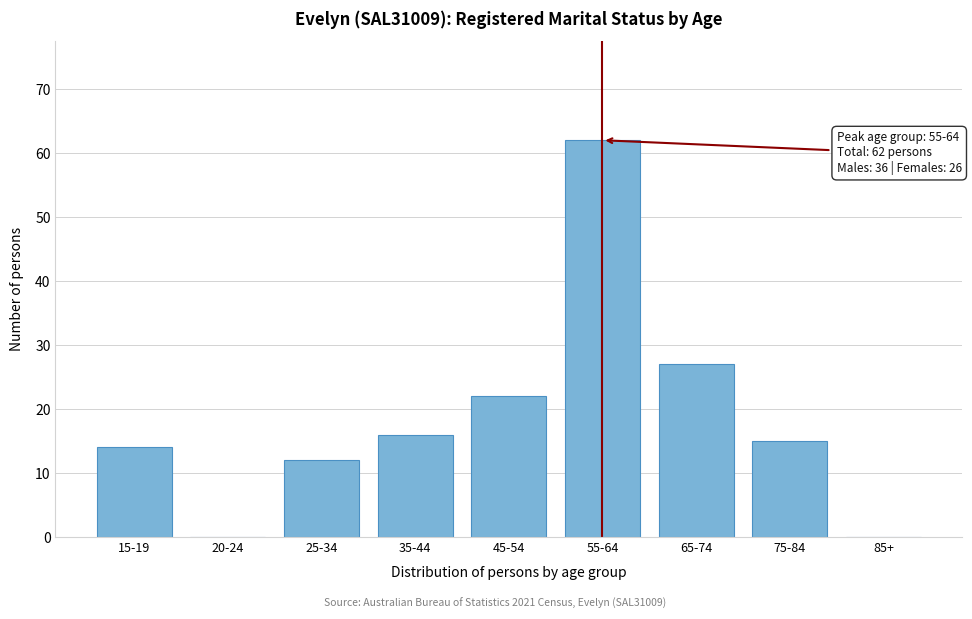

Reading right to left, what are all the values shown in this chart?

85+=0	75-84=15	65-74=27	55-64=62	45-54=22	35-44=16	25-34=12	20-24=0	15-19=14